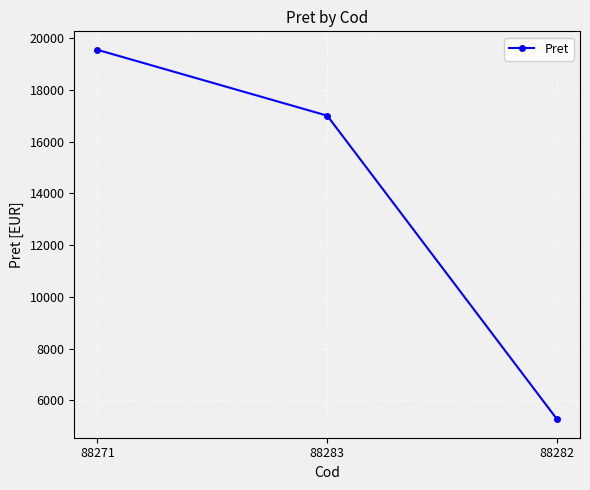

What is the label of the 3rd point from the left?

88282